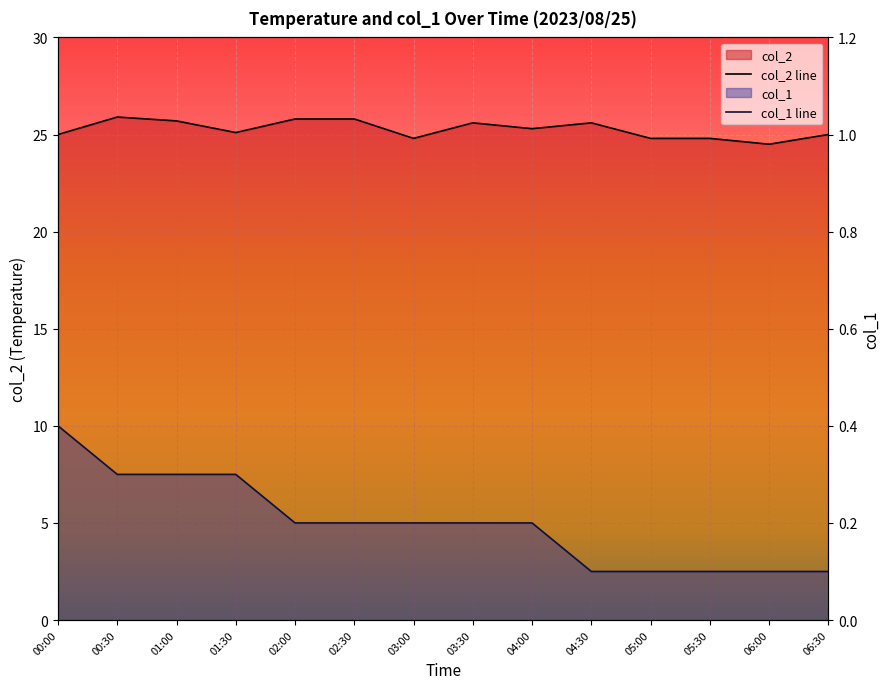

At which category is the sum across all series the highest?

00:30